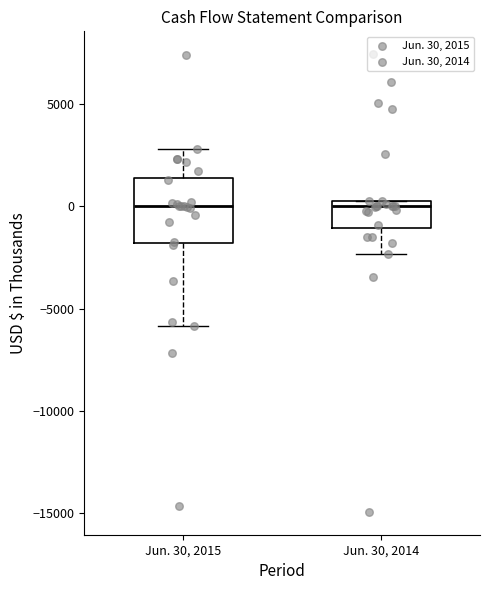

Where is the upper edge of the box for Jun. 30, 2015 on the y-axis? The values are not printed on the chart, so give them approximately, as read against the axis.

1500